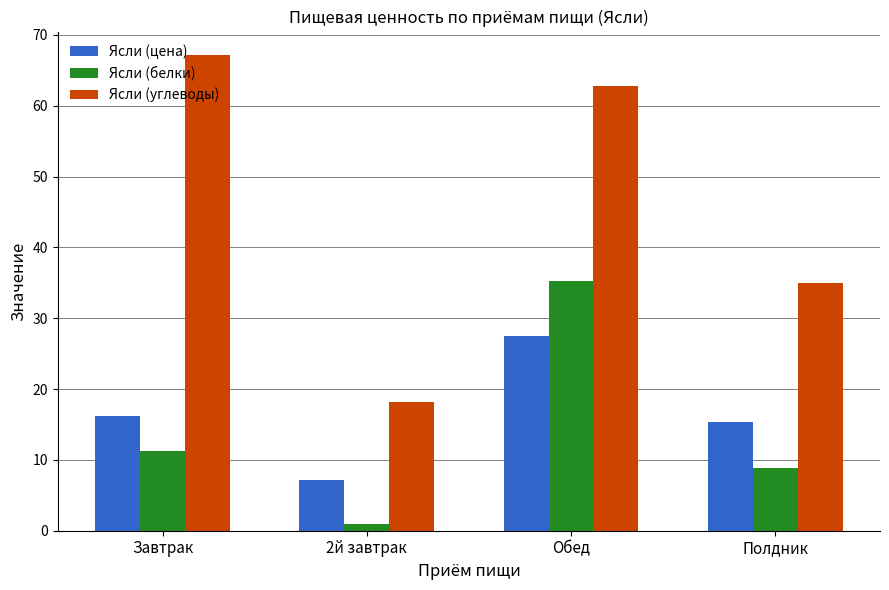

At which label is Ясли (углеводы) closest to 42?

Полдник